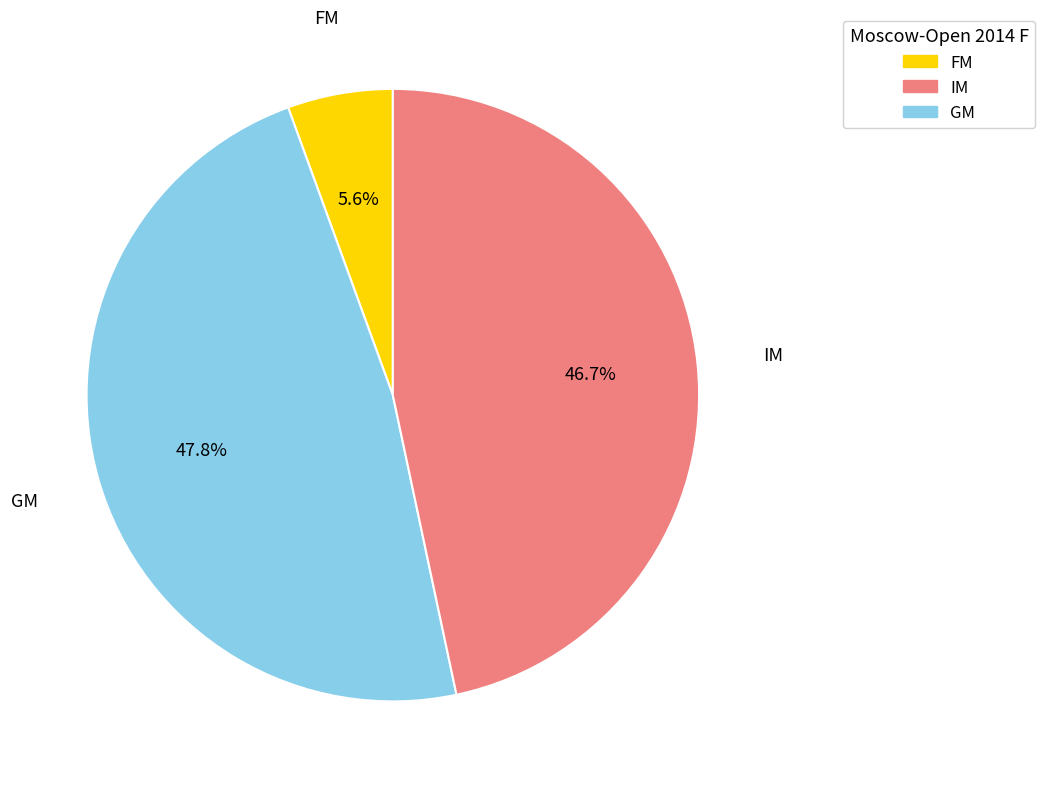

Between GM and FM, which is larger?

GM